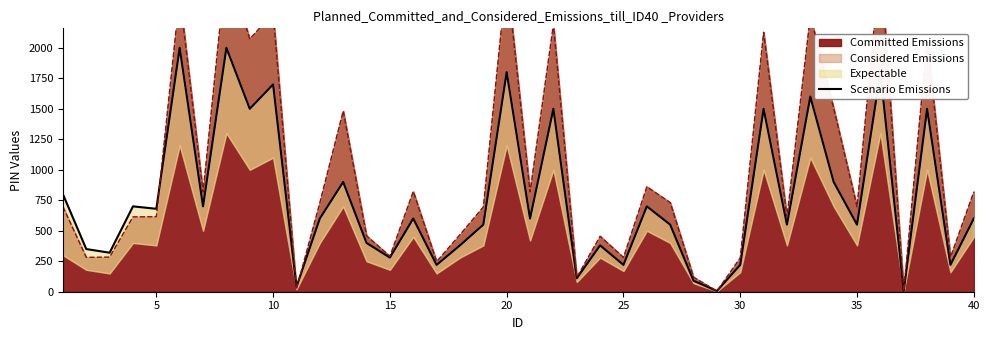

What is the minimum value shown in the chart?

6